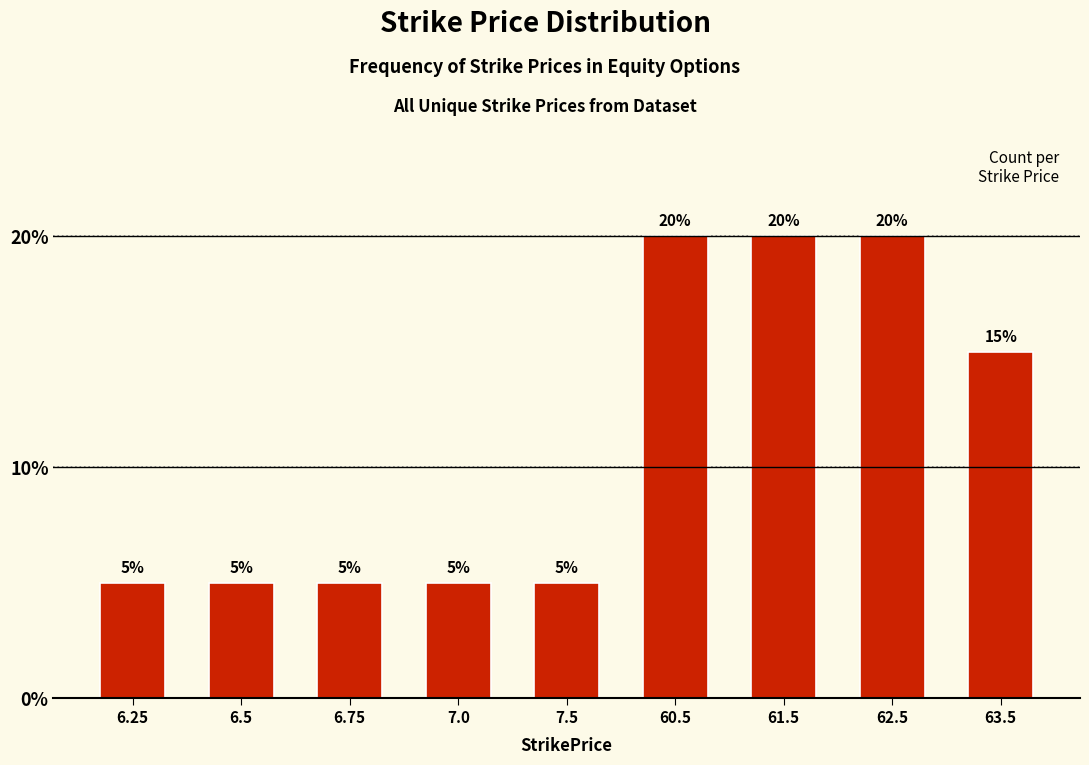

Reading right to left, transcribe all the data shown in this chart.

63.5=15	62.5=20	61.5=20	60.5=20	7.5=5	7.0=5	6.75=5	6.5=5	6.25=5